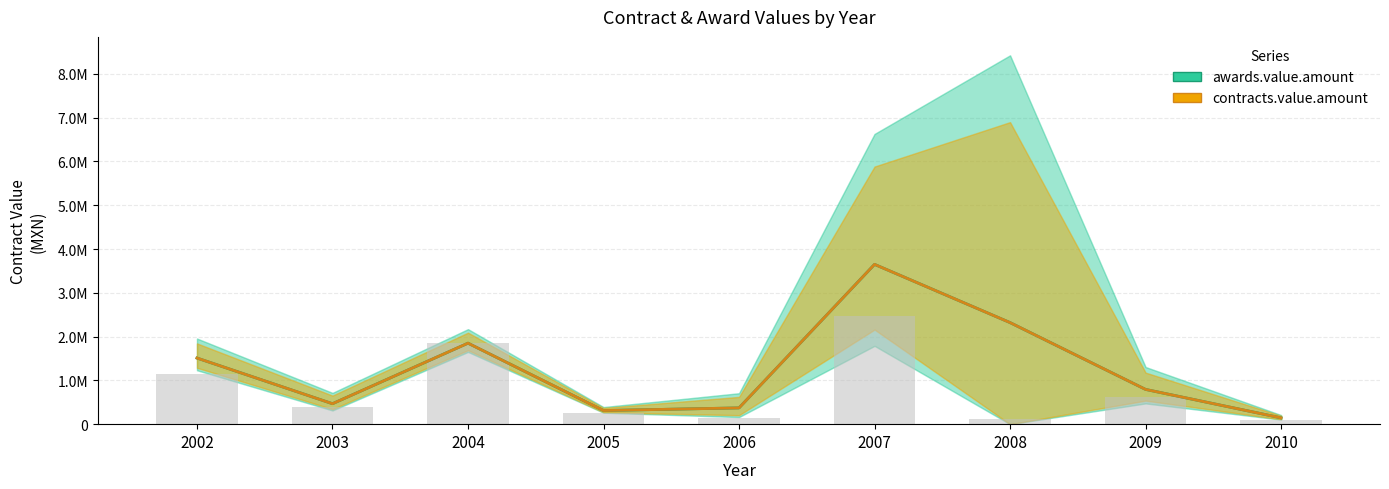

Between 2003 and 2009, which series saw the biggest shift?

awards.value.amount